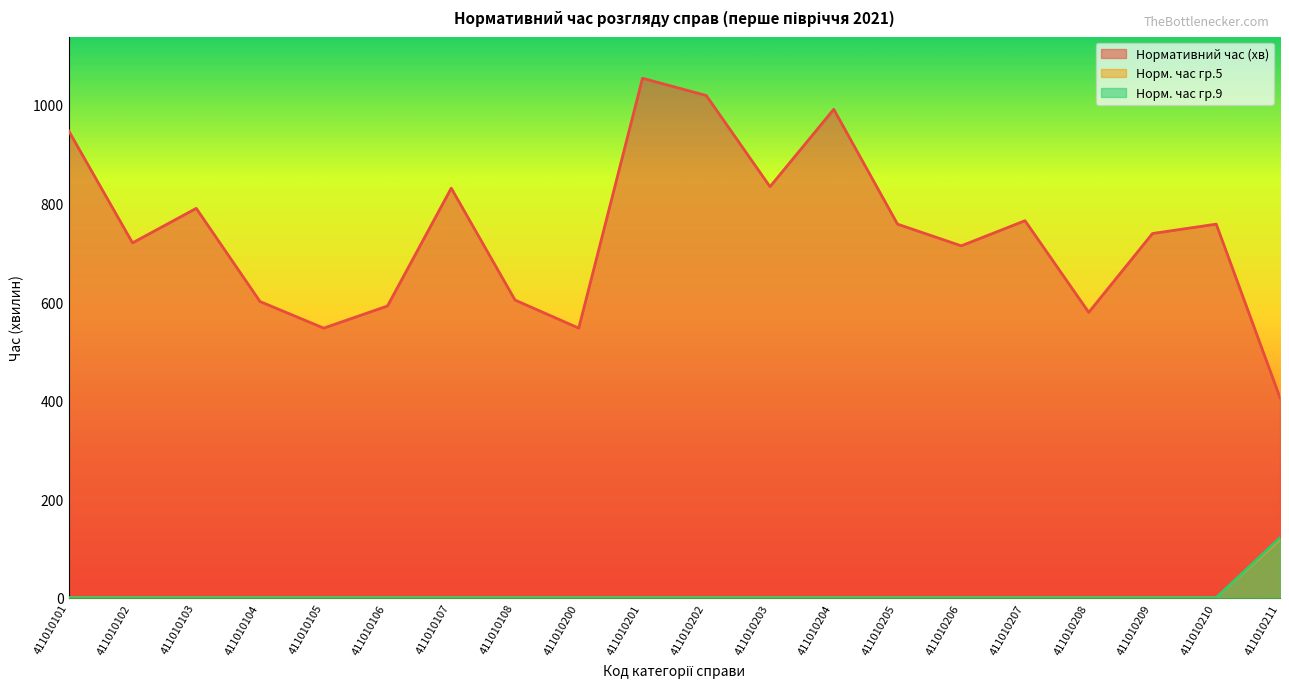

List the series in order of their peak value, highest first.

Нормативний час (хв), Норм. час гр.9, Норм. час гр.5